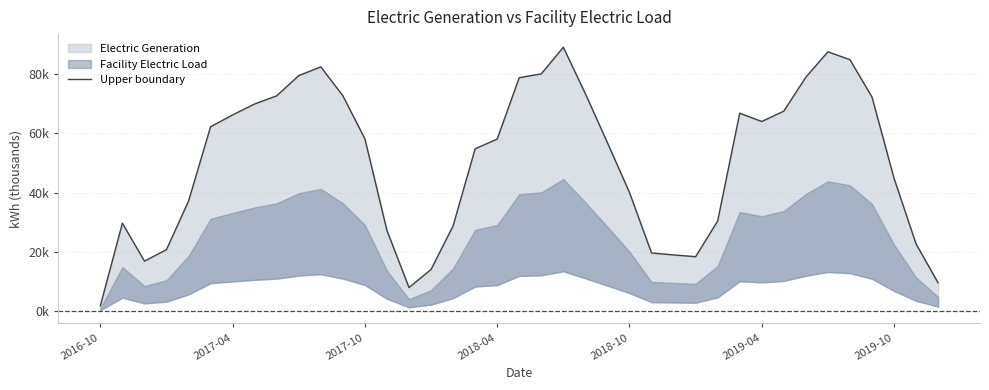

Which label corresponds to the smallest value in the chart?

2016-10